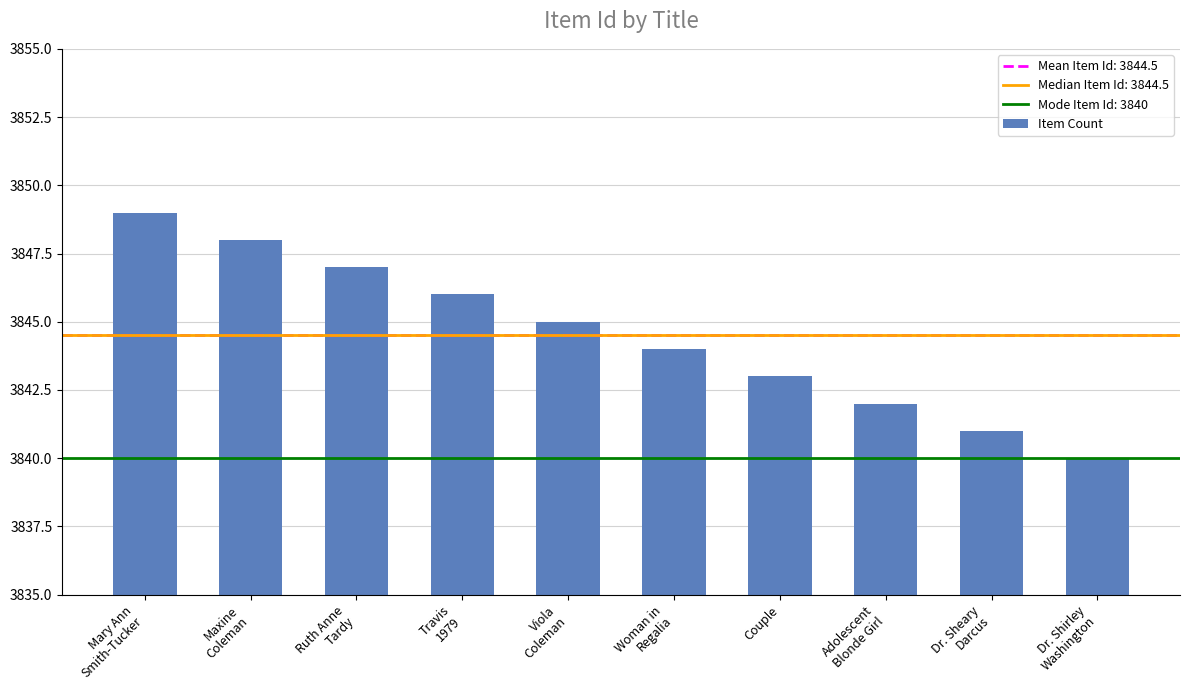

Reading right to left, list all the values displayed in this chart.

3840	3841	3842	3843	3844	3845	3846	3847	3848	3849